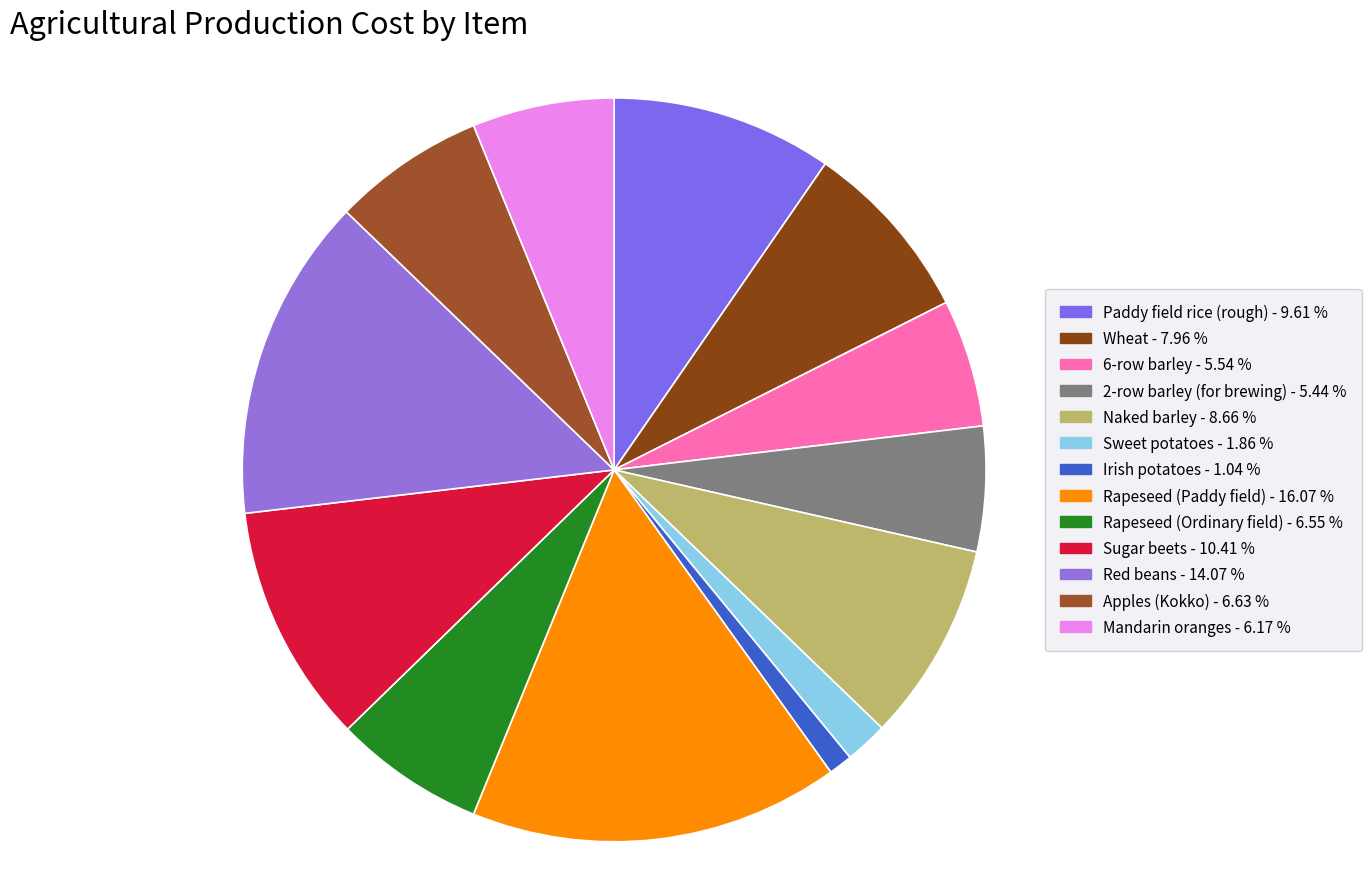

What percentage is NOT represented by 2-row barley (for brewing)?

94.6%